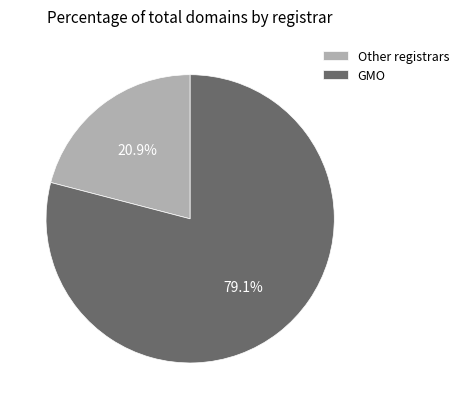

What percentage do Other registrars and GMO together represent?

100.0%